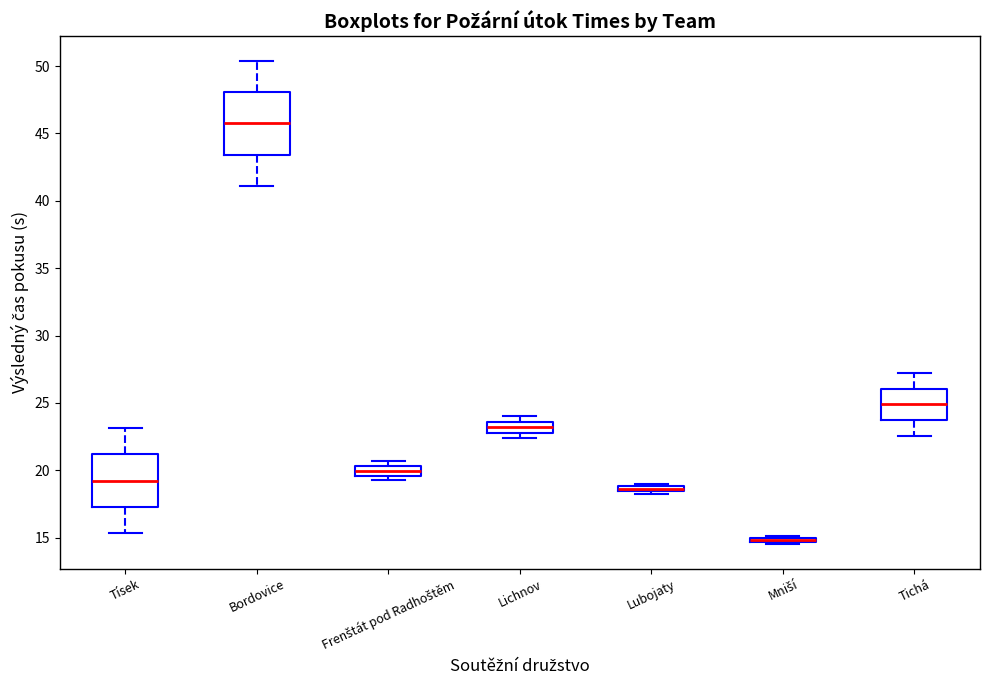

Where does the lower whisker of the box for Tichá end on the y-axis? The values are not printed on the chart, so give them approximately, as read against the axis.

22.5